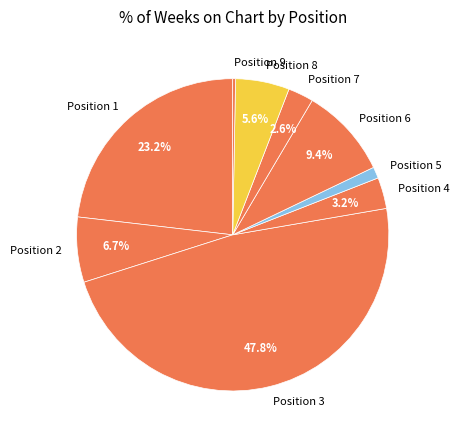

Is Position 1 the majority of the pie?

No